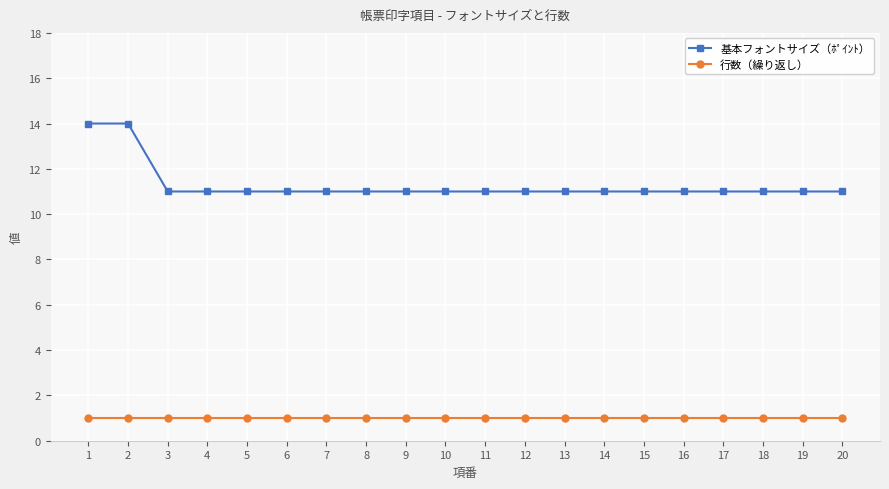

What is the spread (max minus min) of values at 6?

10